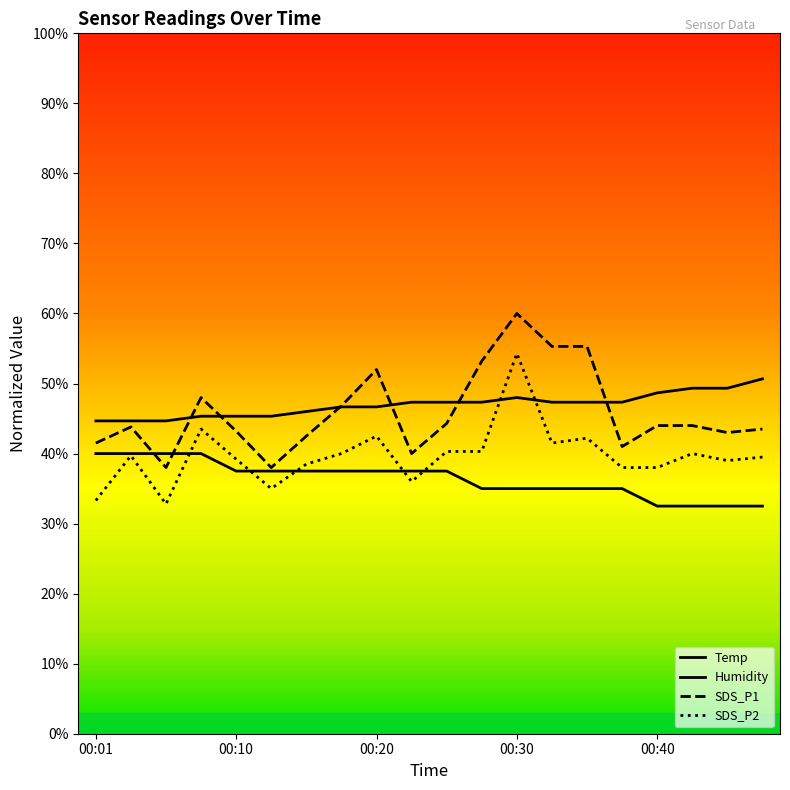

At which category is the sum across all series the highest?

00:30